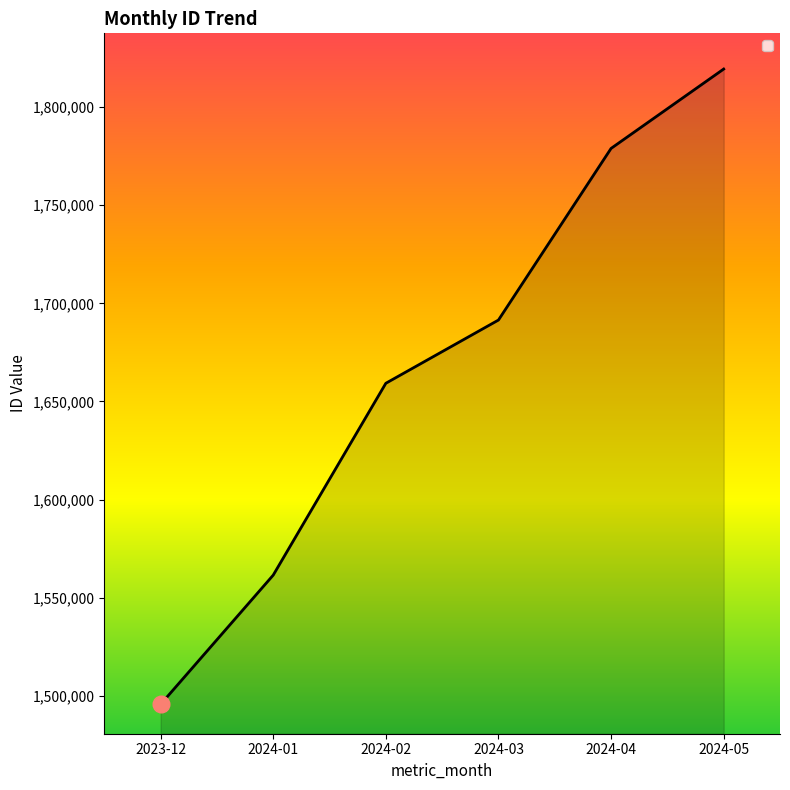

The chart shows a value of 3128791 at 2024-04. True or false?

False